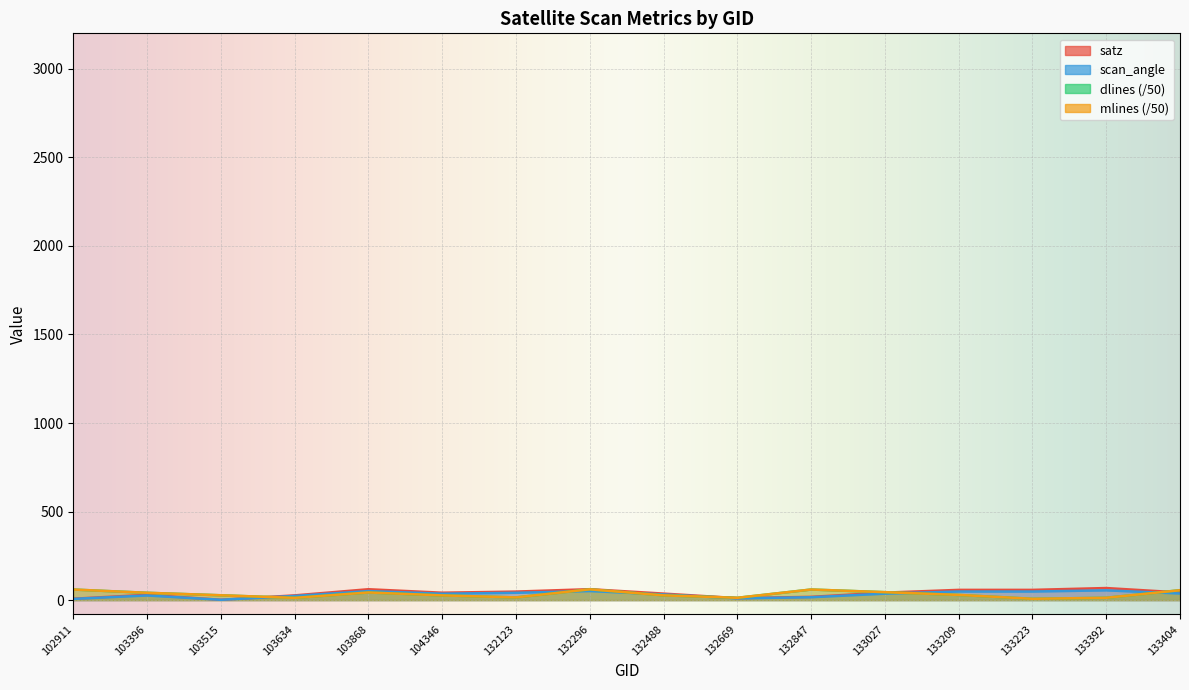

Rank the categories by satz value from highest to lowest.

133392, 132296, 103868, 133209, 133223, 132123, 133404, 133027, 104346, 132488, 103396, 103634, 132847, 132669, 102911, 103515